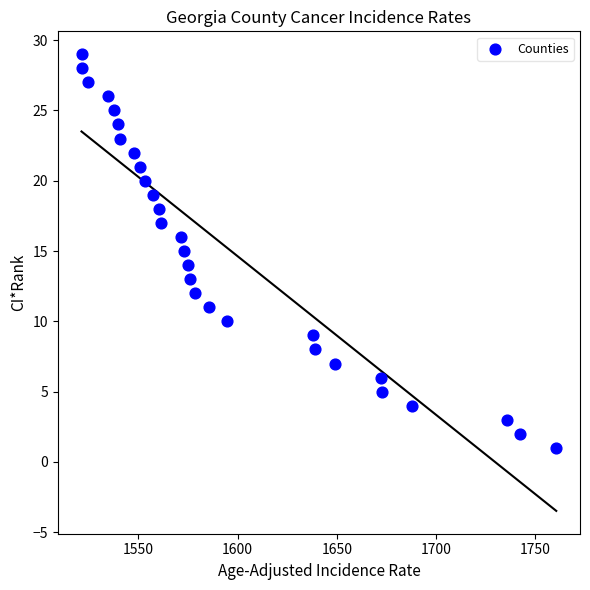

What is the range of Y values (max minus min)?

28